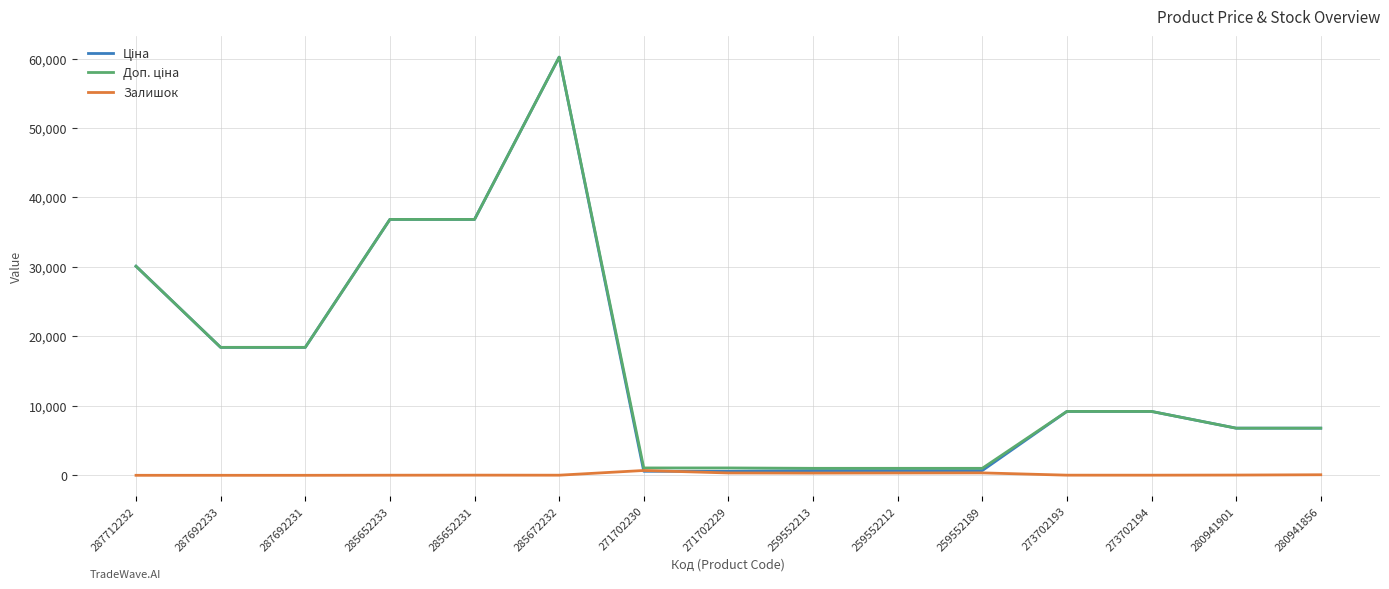

At which category does the chart reach its peak across all series?

285672232